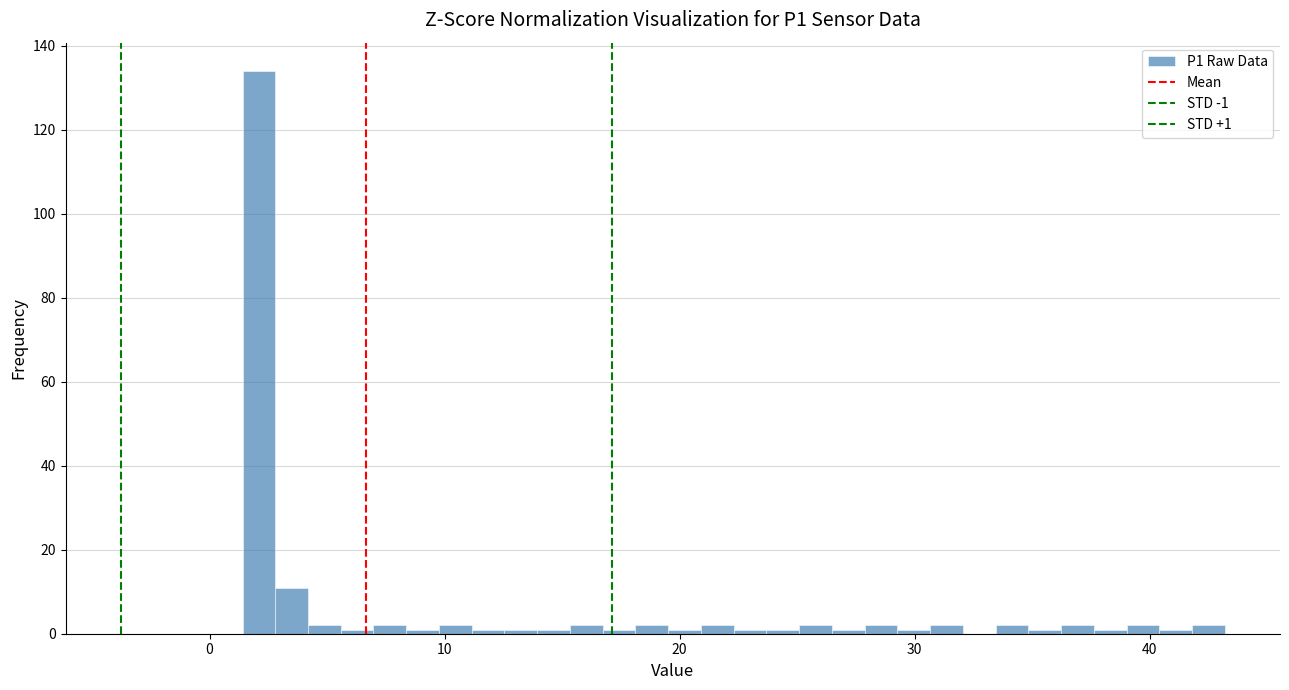

Read against the x-axis, roughly where is the centre of the tallest bar?

2